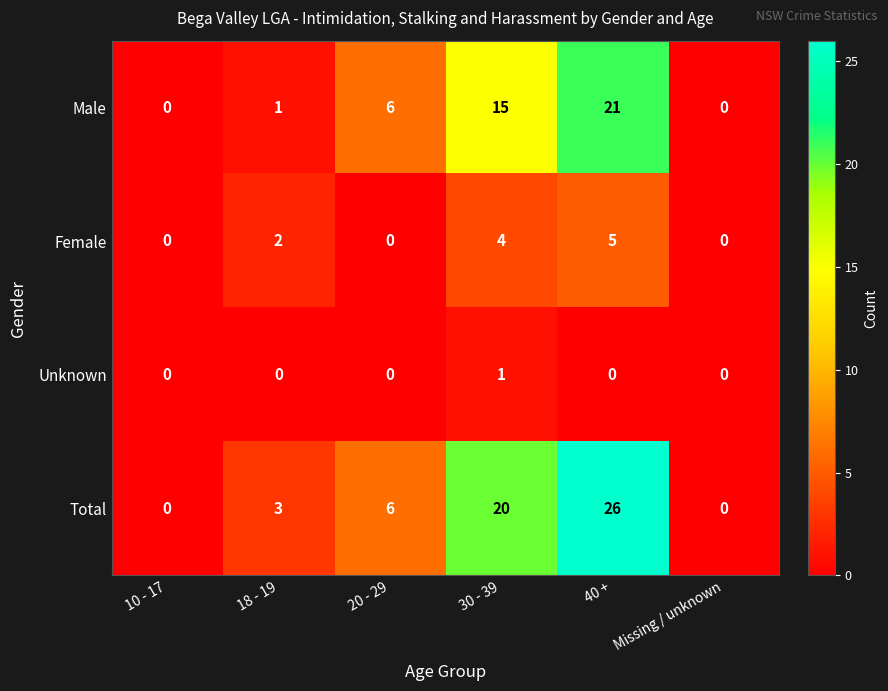

Which category has the highest value across all series?

40 +